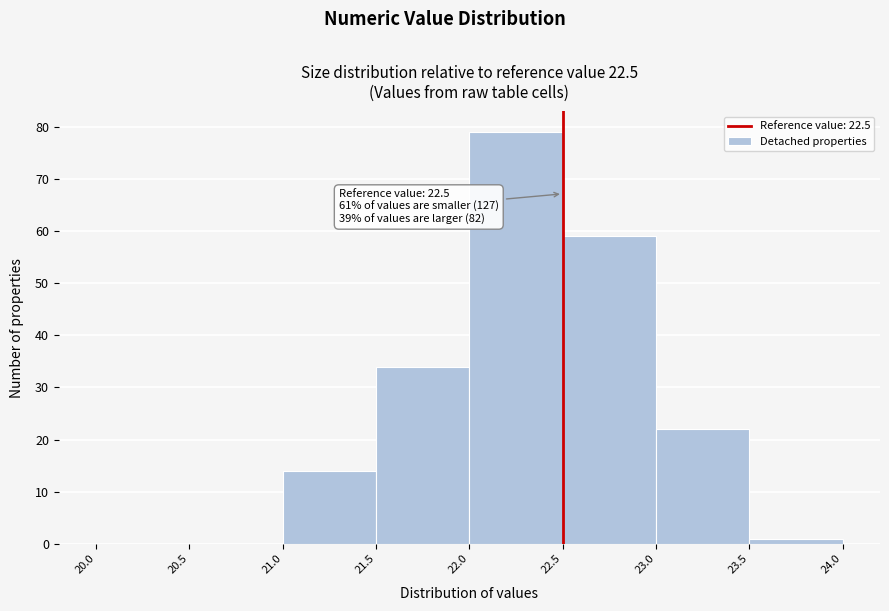

Over which range of the x-axis is the bar tallest?

22.0 to 22.5